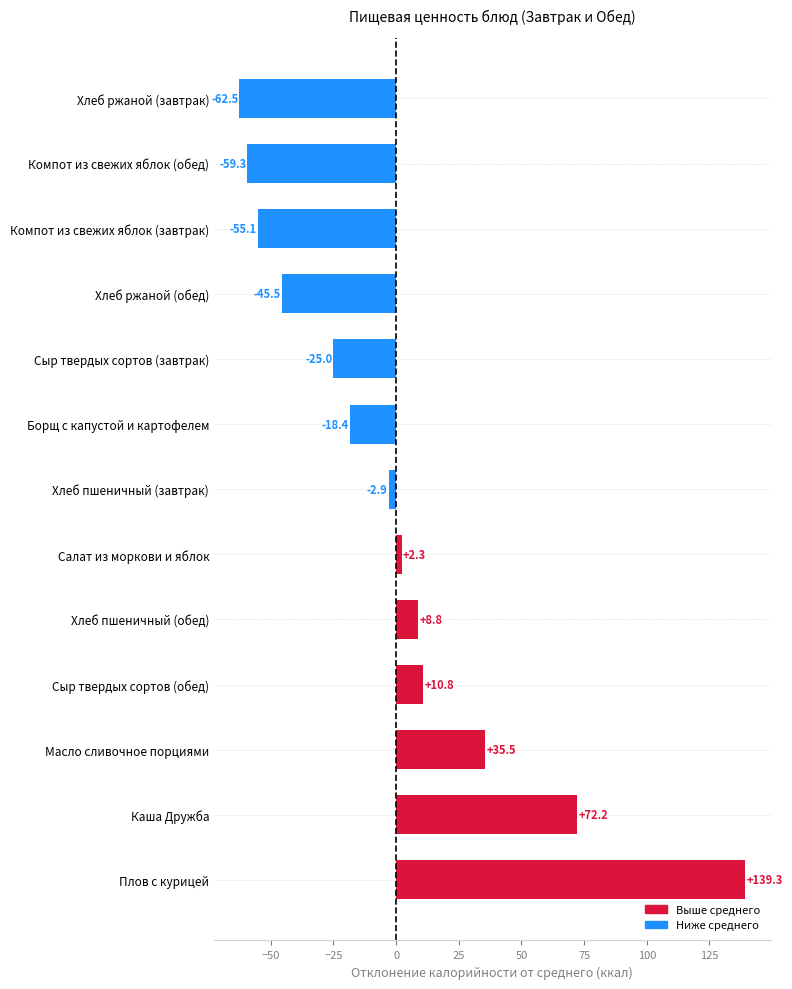

At which label is the value closest to 38?

Масло сливочное порциями